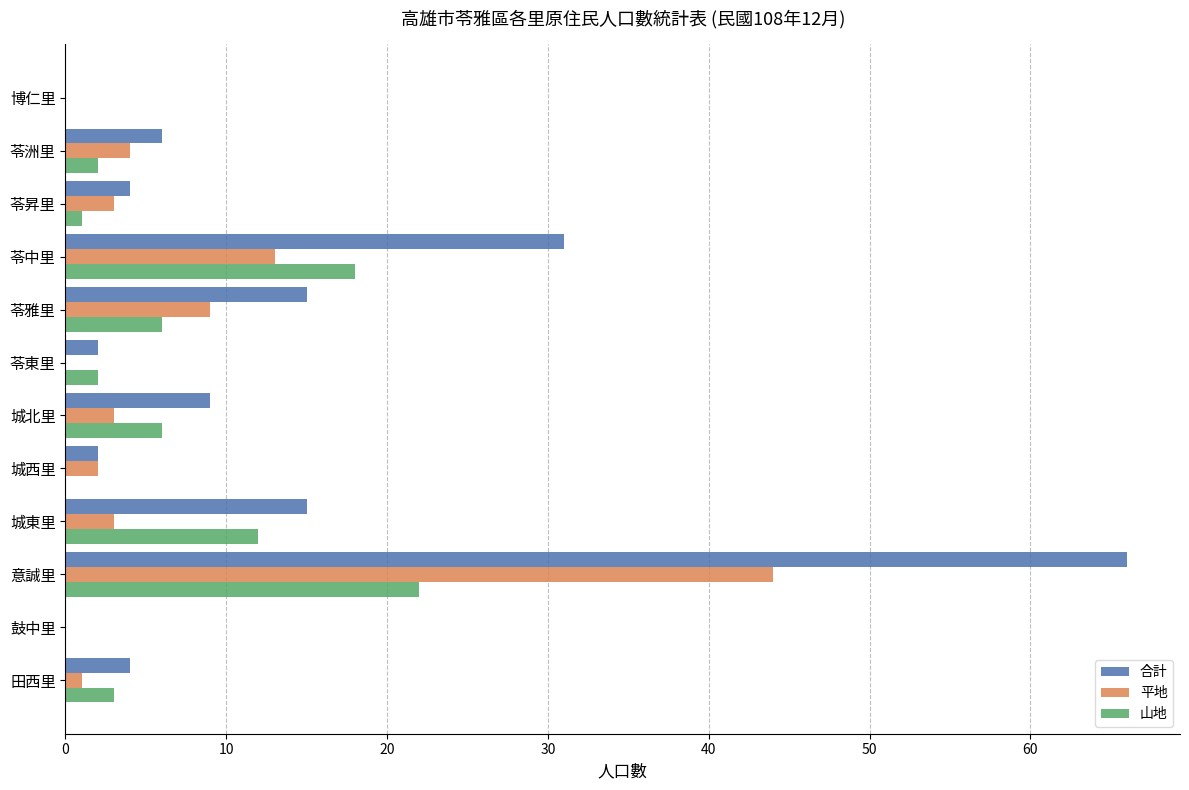

The 山地 series shows 10 at 城北里. True or false?

False